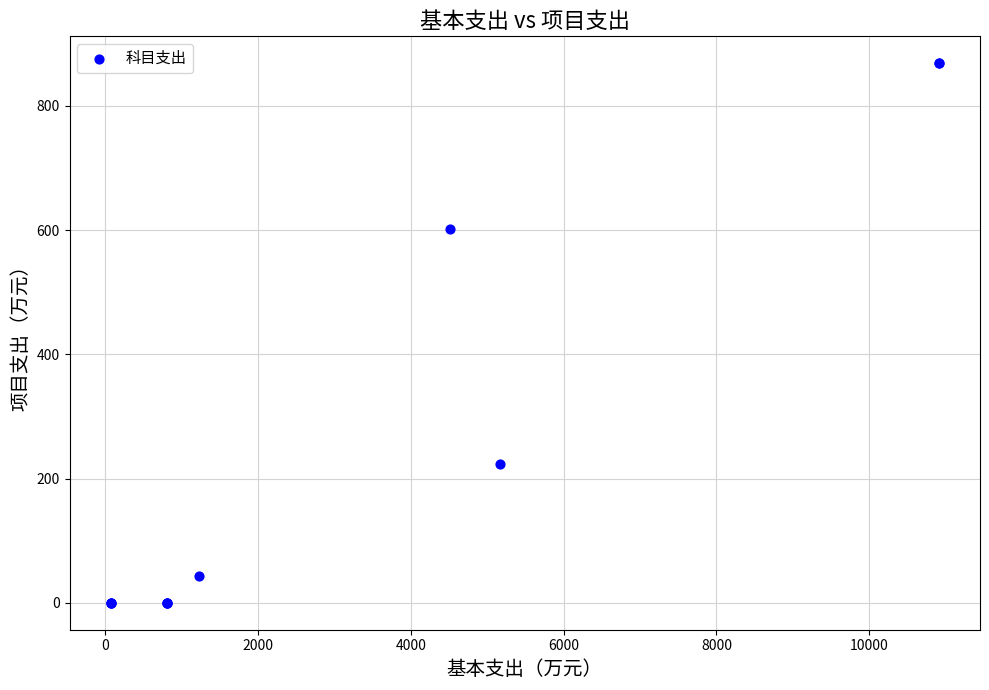

What Y value in the scatter plot is closest to 434?

601.8